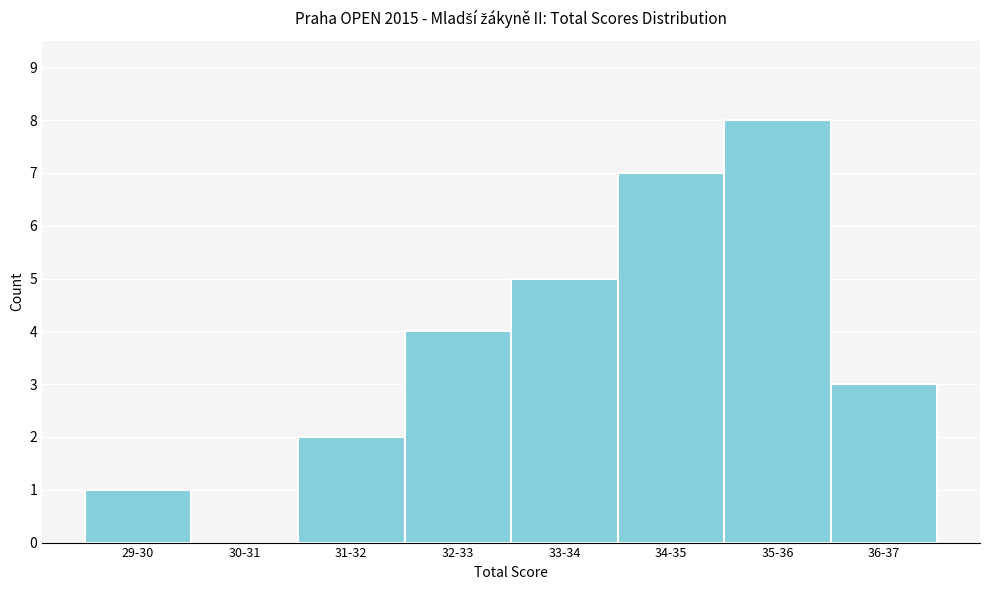

Reading left to right, transcribe all the data shown in this chart.

29-30=1	30-31=0	31-32=2	32-33=4	33-34=5	34-35=7	35-36=8	36-37=3